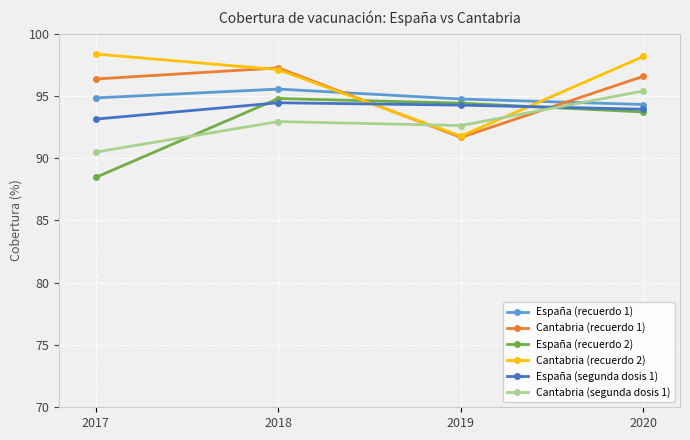

Rank the series at 2017 from lowest to highest value.

España (recuerdo 2), Cantabria (segunda dosis 1), España (segunda dosis 1), España (recuerdo 1), Cantabria (recuerdo 1), Cantabria (recuerdo 2)